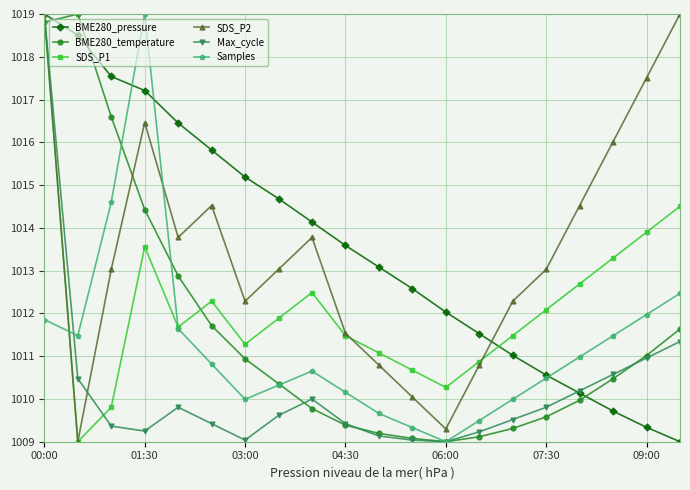

True or false: Samples has more than 2 interior local peaks.

False